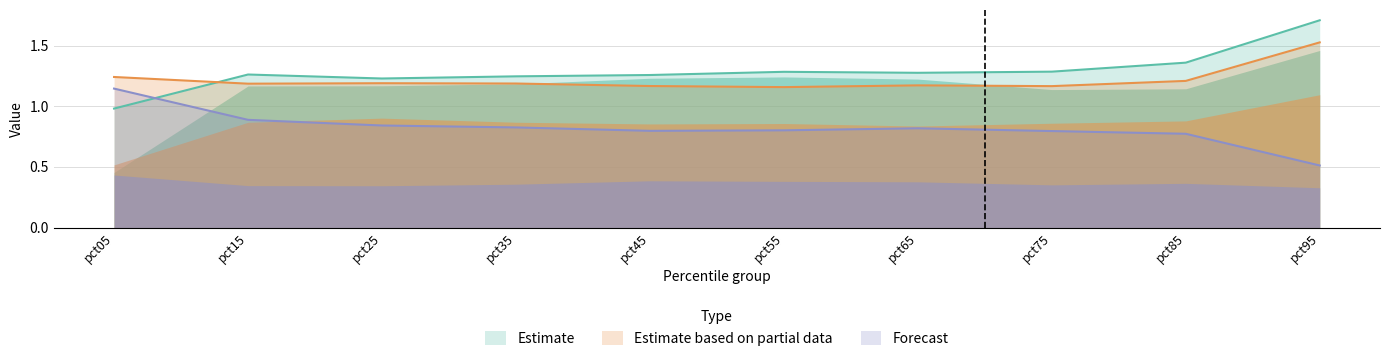

How many intersections are there between Estimate based on partial data and Estimate?

1